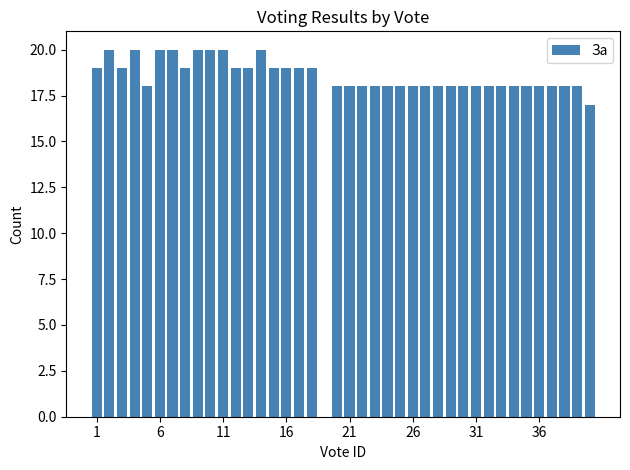

What is the greatest value displayed?

20